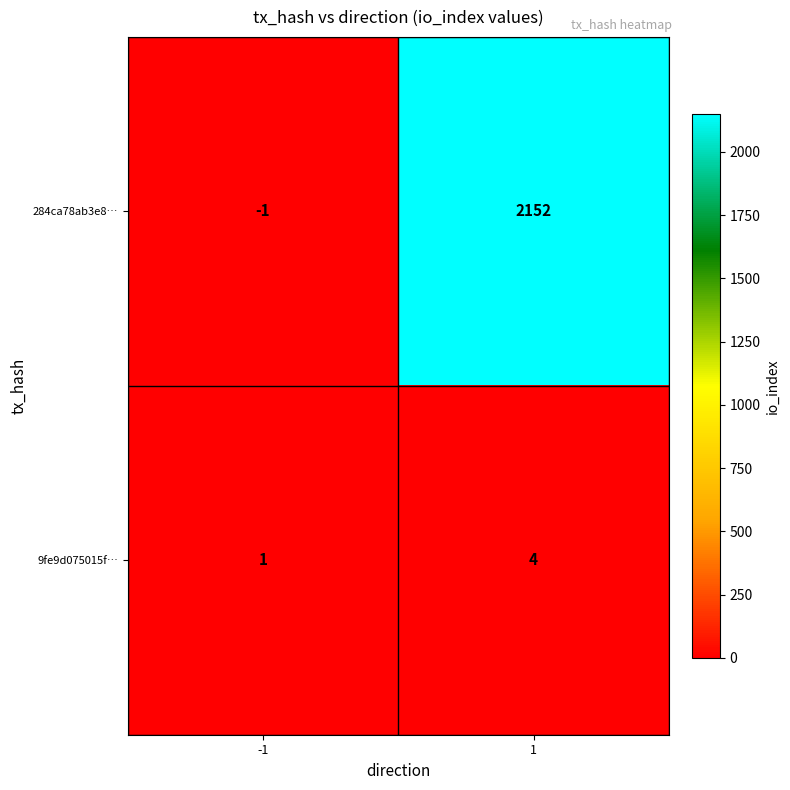

How many series are shown in this chart?

2